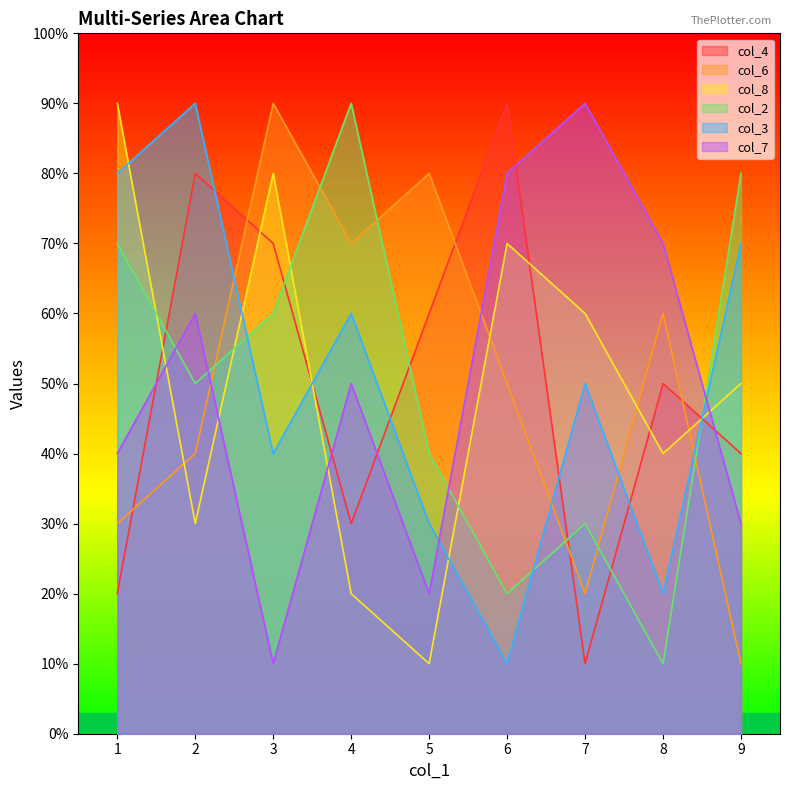

Between which two adjacent categories do col_4 and col_8 first intersect?

1 and 2